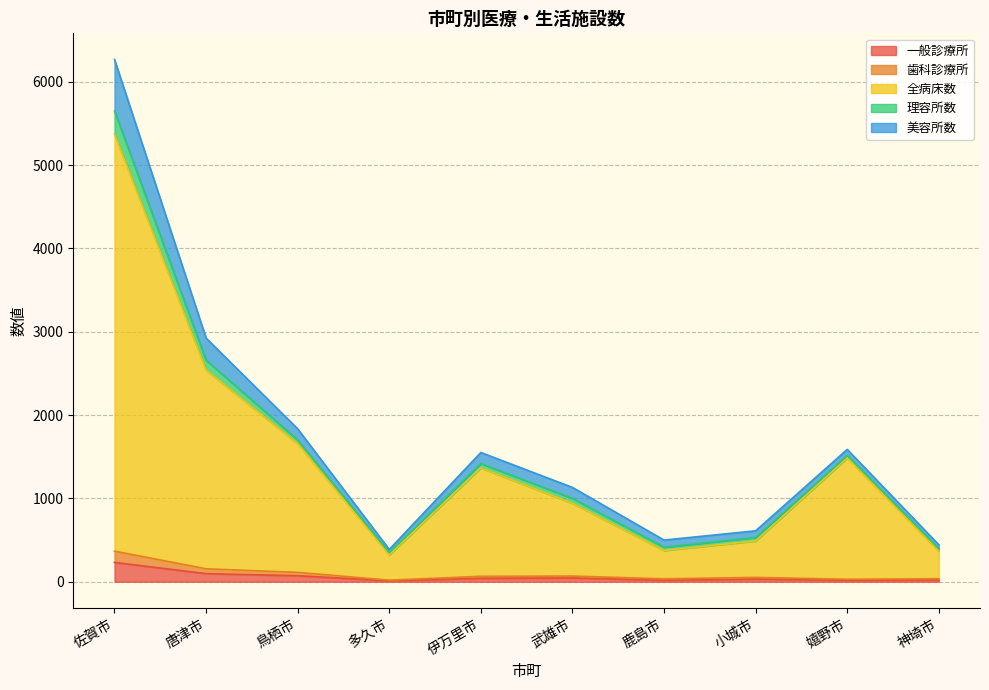

What is the average value of the 全病床数 series?

1492